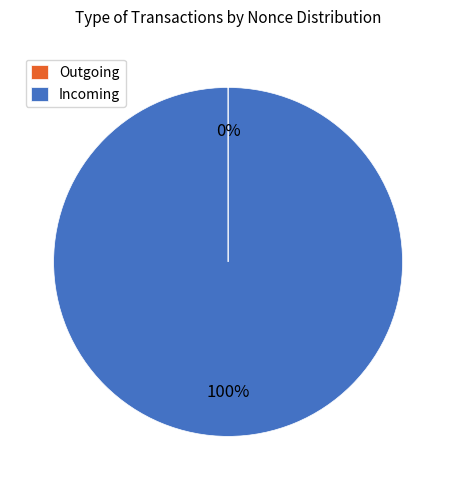

True or false: Incoming accounts for 100% of the total.

True